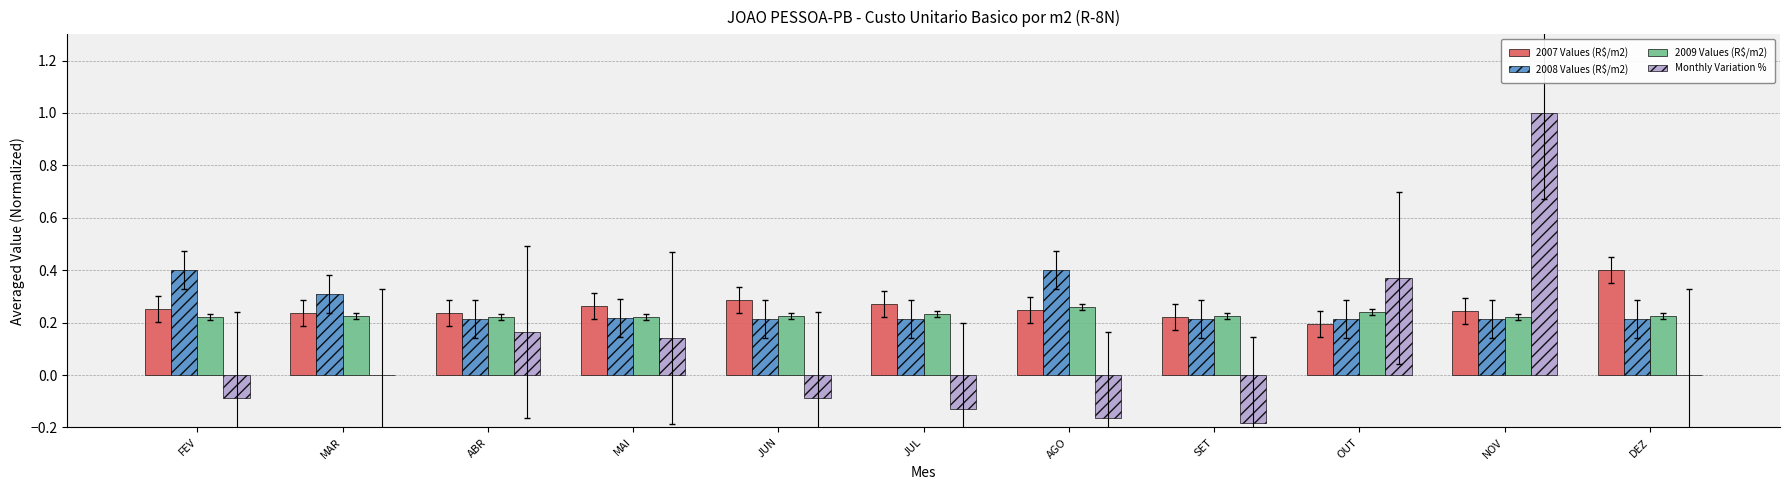

True or false: 2009 Values (R$/m2) has a value of 0.2 at DEZ.

True